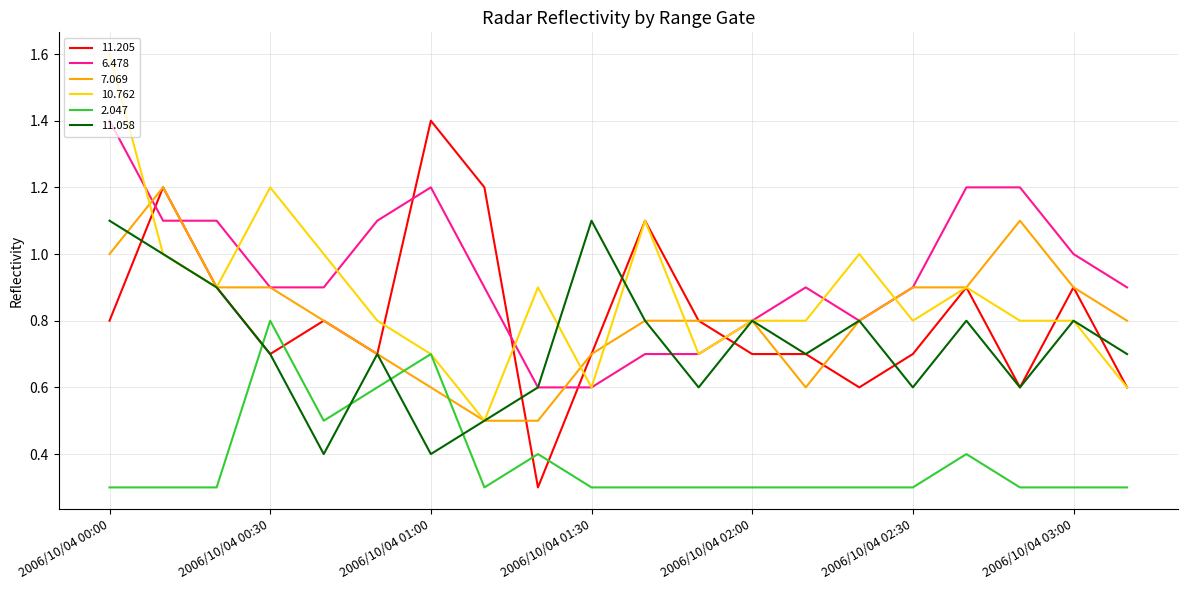

Which series has the largest total across all categories?

6.478